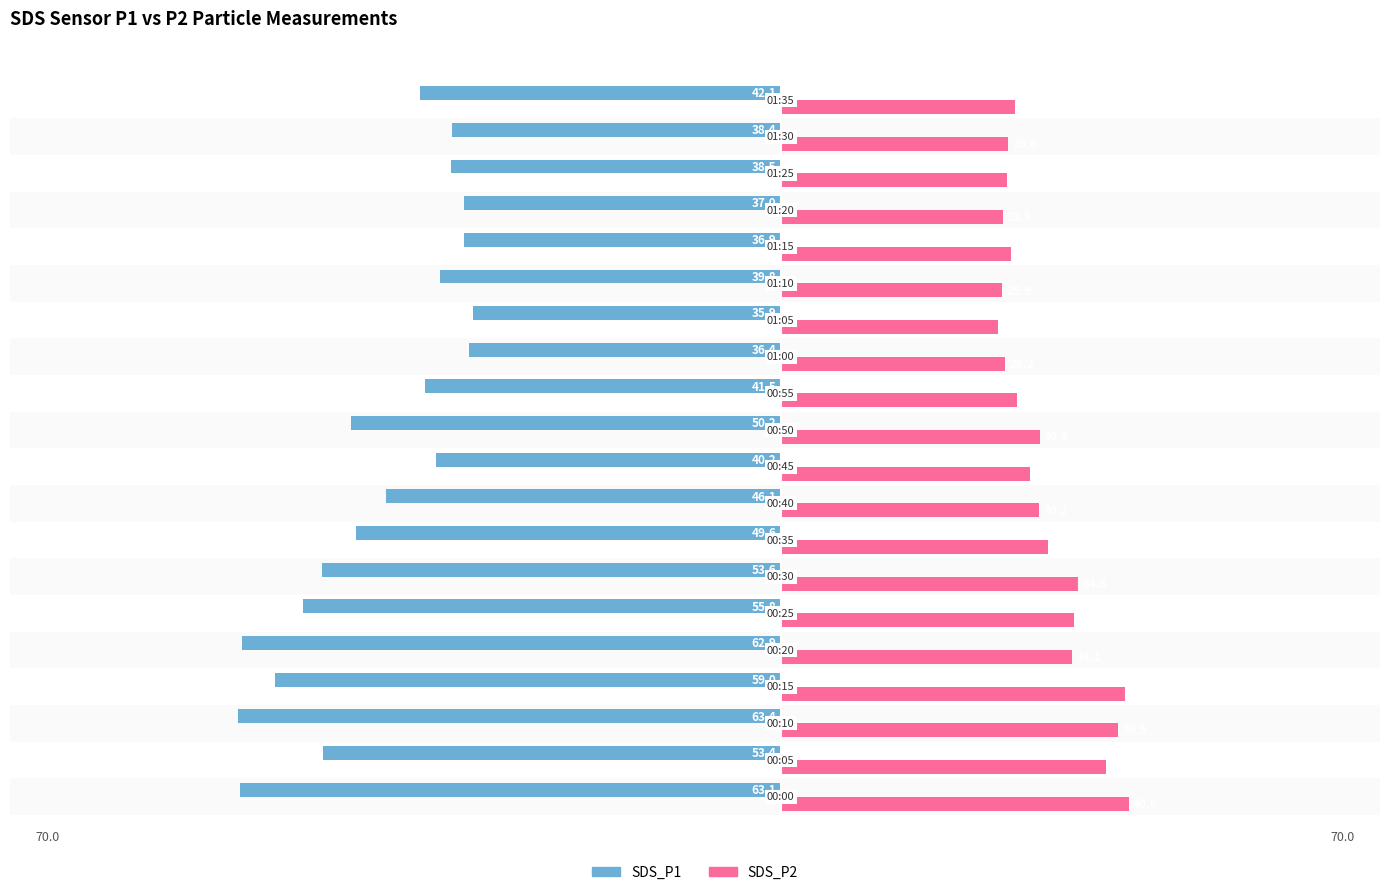

What is the highest value of the SDS_P2 series?

40.6